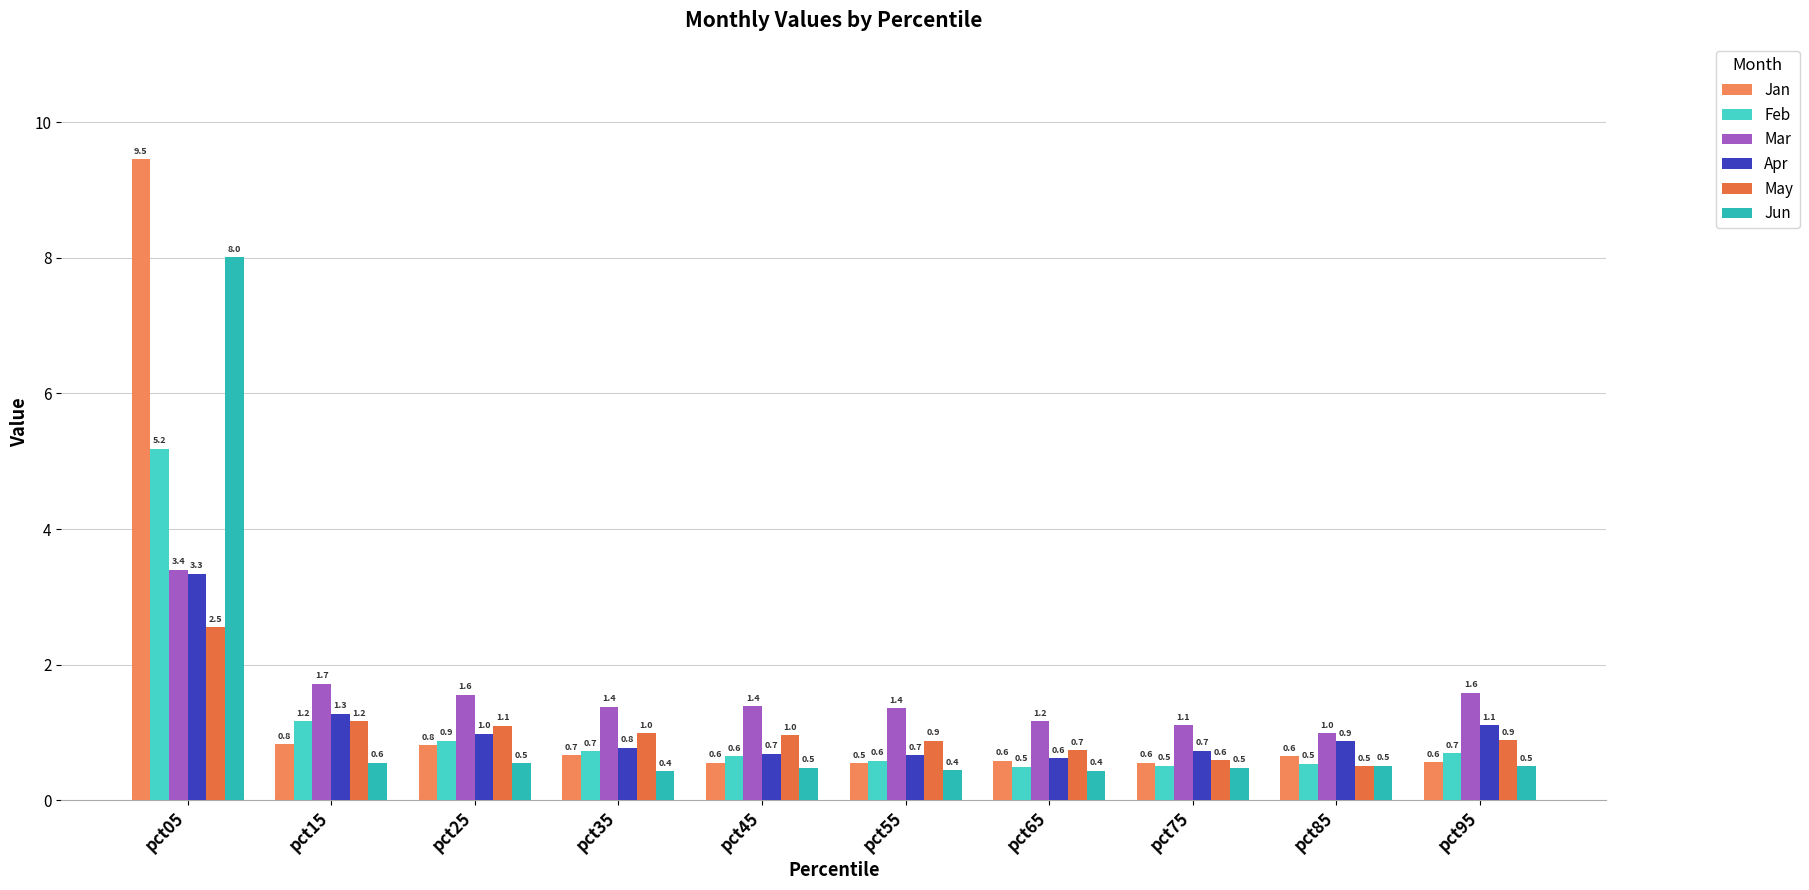

List the series in order of their peak value, lowest first.

May, Apr, Mar, Feb, Jun, Jan